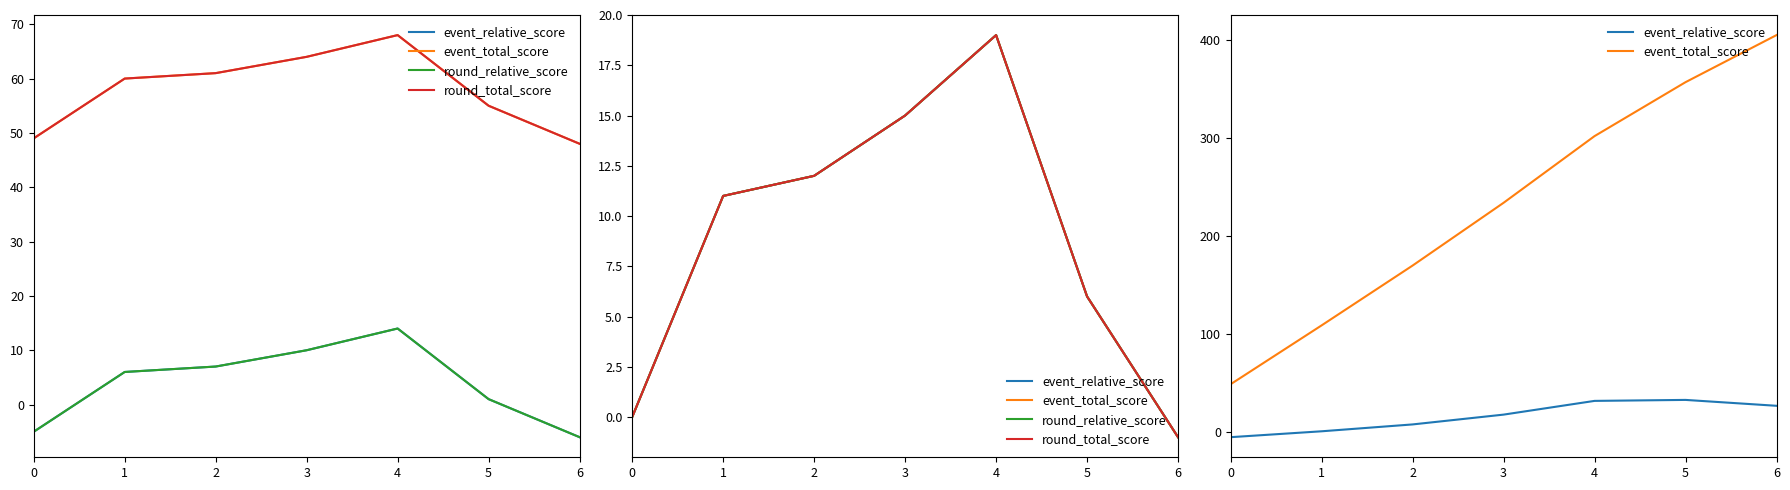

Reading right to left, what are all the values shown in this chart?

event_relative_score: 6=27	5=33	4=32	3=18	2=8	1=1	0=-5
event_total_score: 6=405	5=357	4=302	3=234	2=170	1=109	0=49
round_relative_score: 6=-1	5=6	4=19	3=15	2=12	1=11	0=0
round_total_score: 6=-1	5=6	4=19	3=15	2=12	1=11	0=0